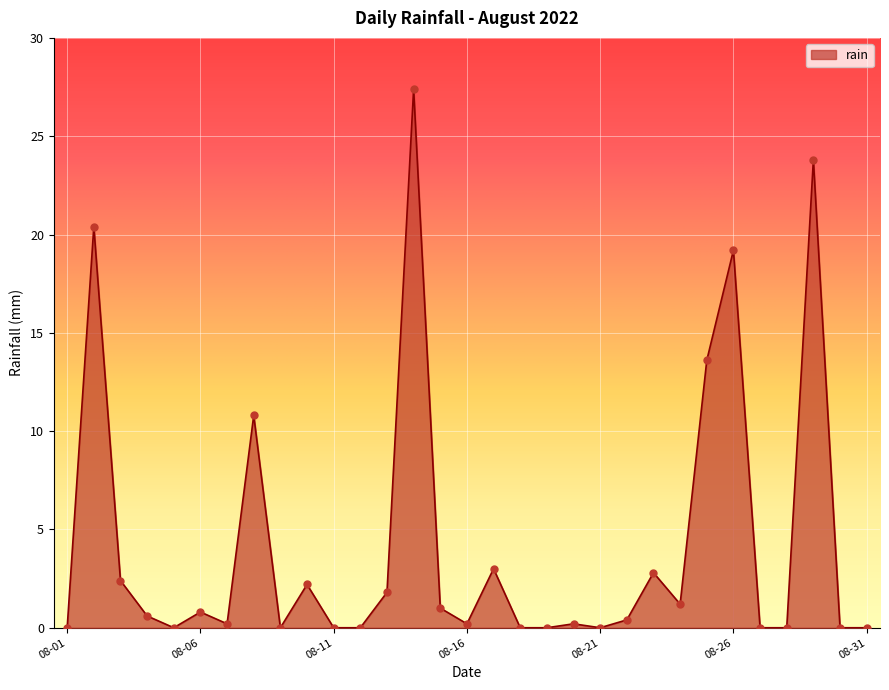

What is the difference between the maximum and minimum values?

27.4